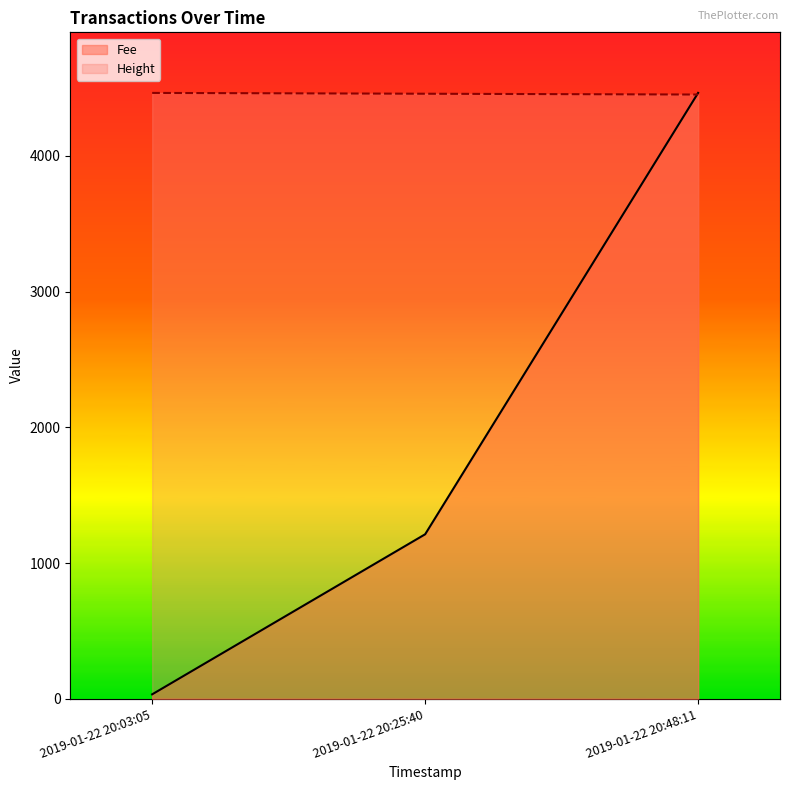

What is the difference between the maximum and second lowest values in the Fee series?

3251.2